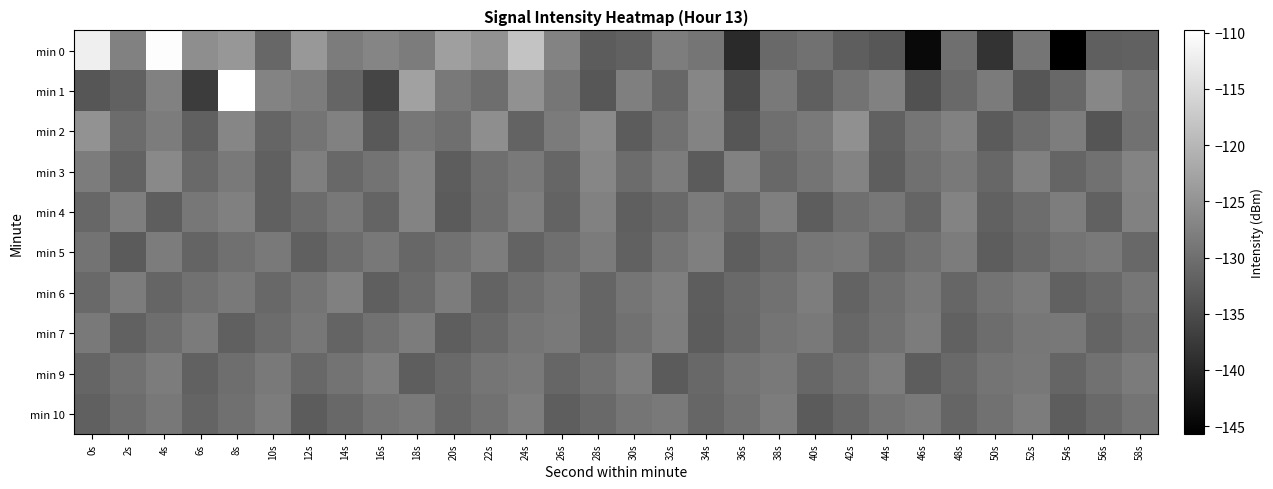

Rank the series at 18s from lowest to highest value.

min 9, min 5, min 6, min 2, min 10, min 0, min 7, min 4, min 3, min 1